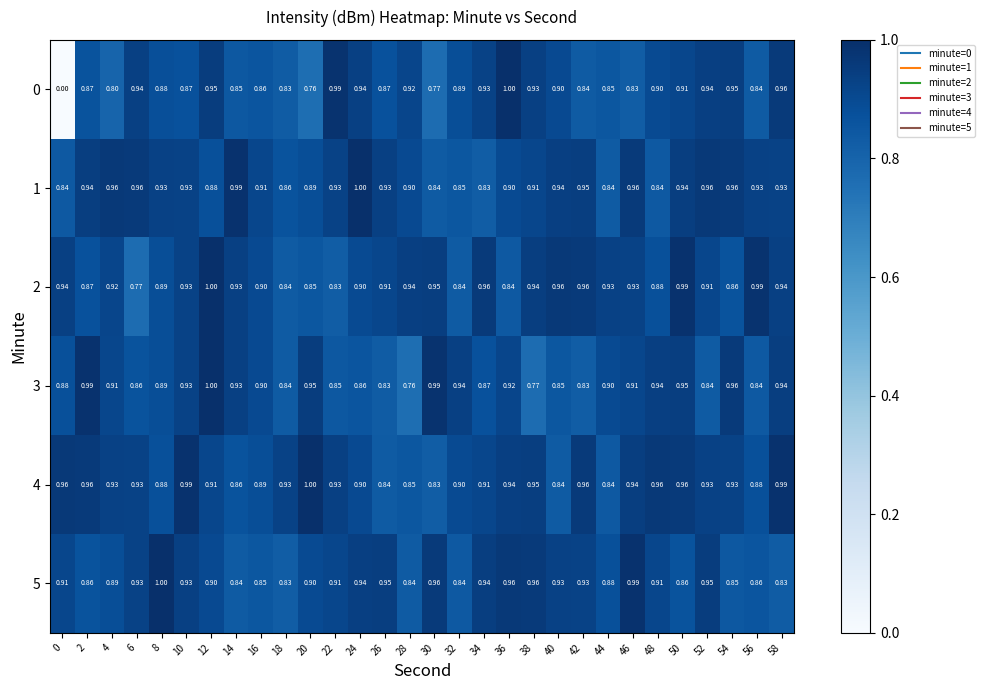

What is the total value across all series at 28?

5.2